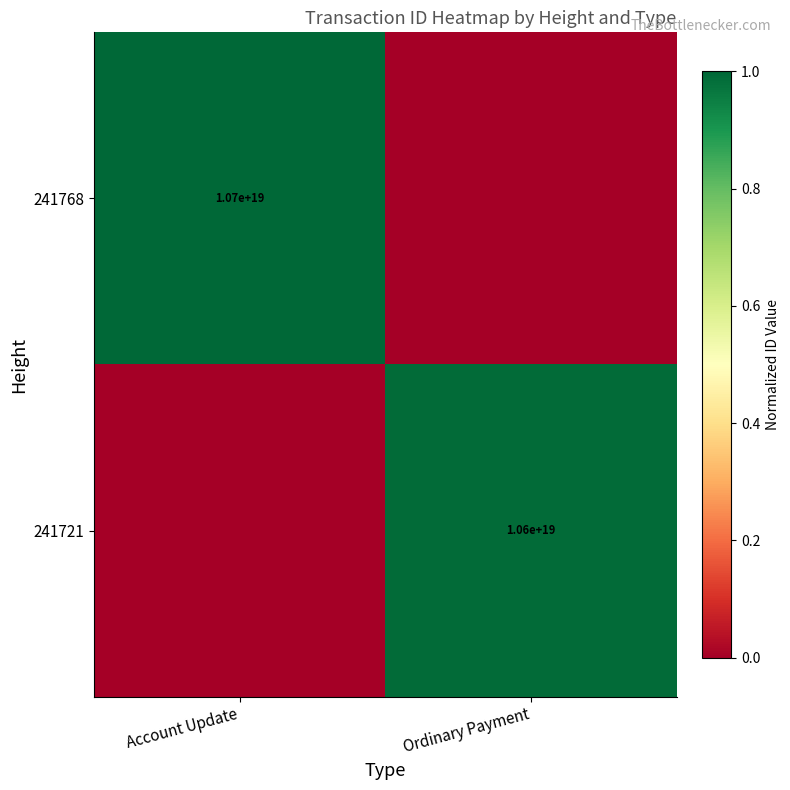

Is the value of 241721 at Ordinary Payment greater than the value of 241768 at Account Update?

No